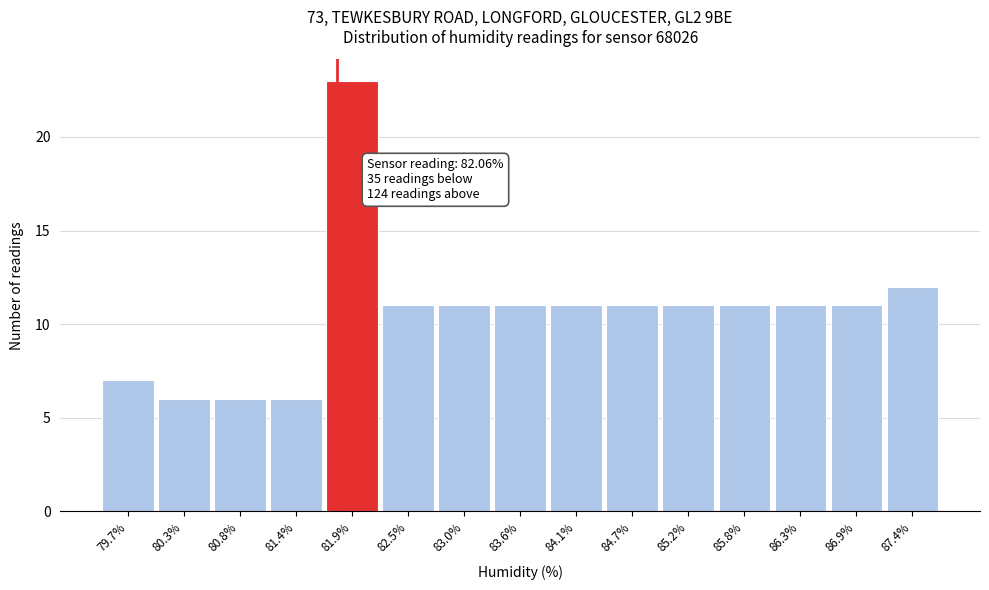

Reading left to right, extract all data points from this chart.

7	6	6	6	23	11	11	11	11	11	11	11	11	11	12